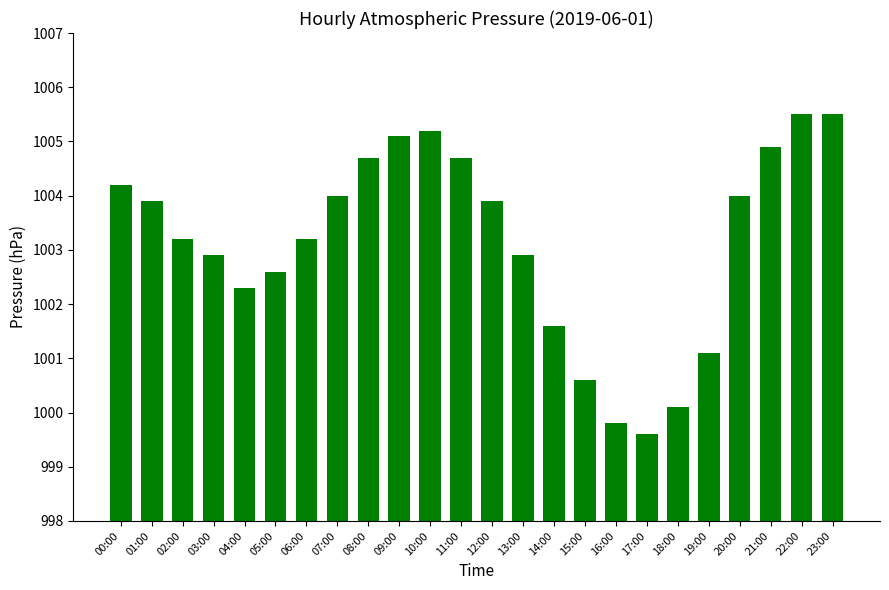

Reading left to right, transcribe all the data shown in this chart.

00:00=1004.2	01:00=1003.9	02:00=1003.2	03:00=1002.9	04:00=1002.3	05:00=1002.6	06:00=1003.2	07:00=1004.0	08:00=1004.7	09:00=1005.1	10:00=1005.2	11:00=1004.7	12:00=1003.9	13:00=1002.9	14:00=1001.6	15:00=1000.6	16:00=999.8	17:00=999.6	18:00=1000.1	19:00=1001.1	20:00=1004.0	21:00=1004.9	22:00=1005.5	23:00=1005.5